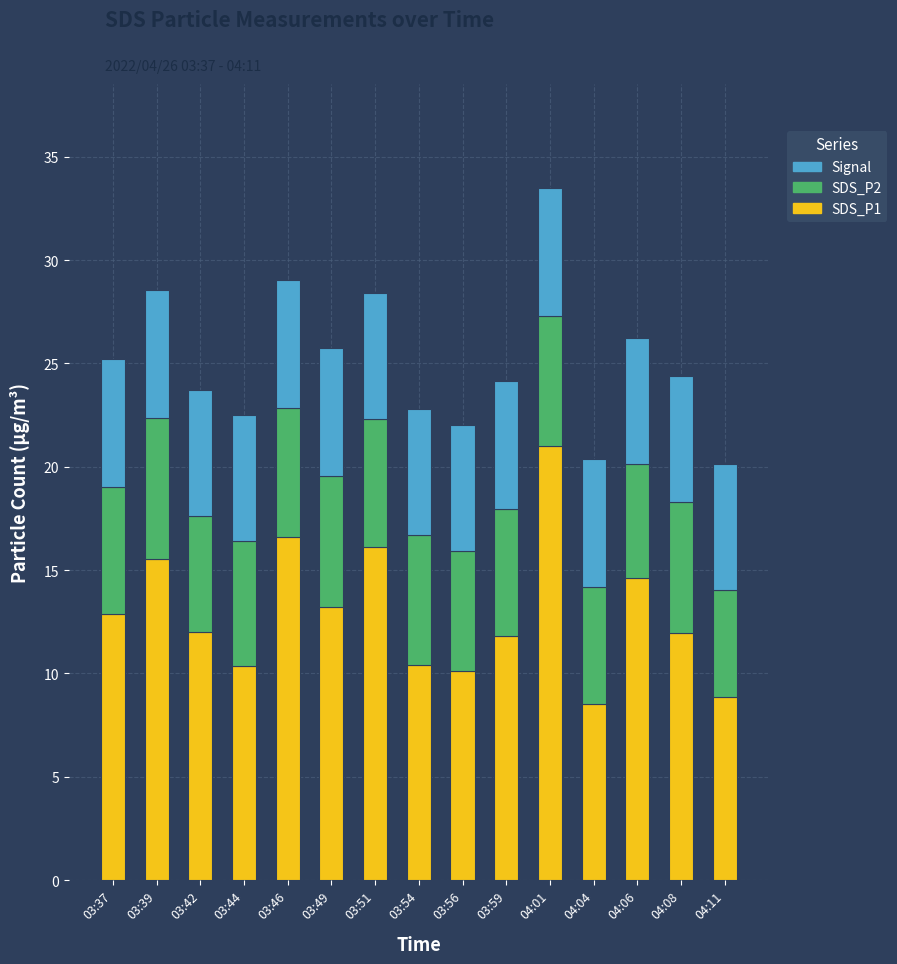

What is the total value across all series at 04:01?

33.5